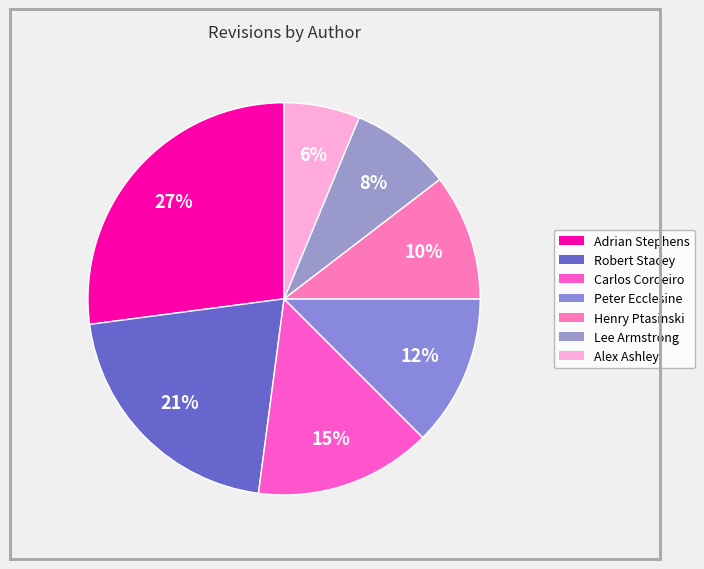

Rank the categories by value from lowest to highest.

Alex Ashley, Lee Armstrong, Henry Ptasinski, Peter Ecclesine, Carlos Cordeiro, Robert Stacey, Adrian Stephens